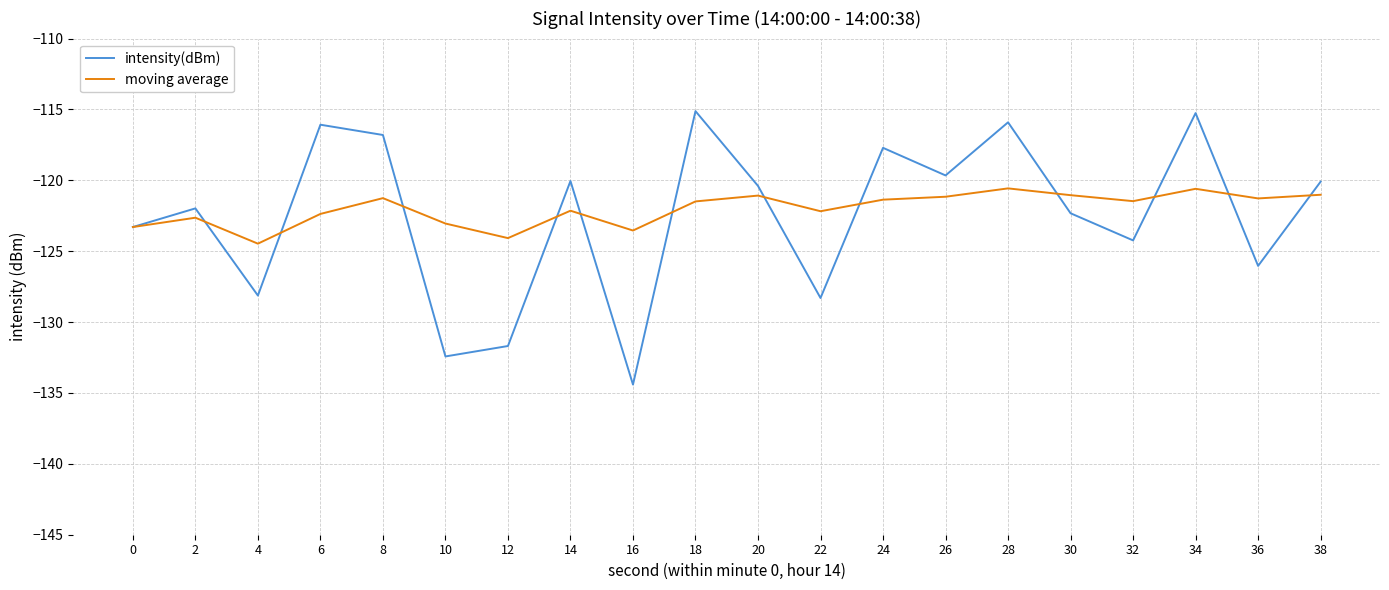

What is the difference between the second highest and minimum values in the intensity(dBm) series?

19.2